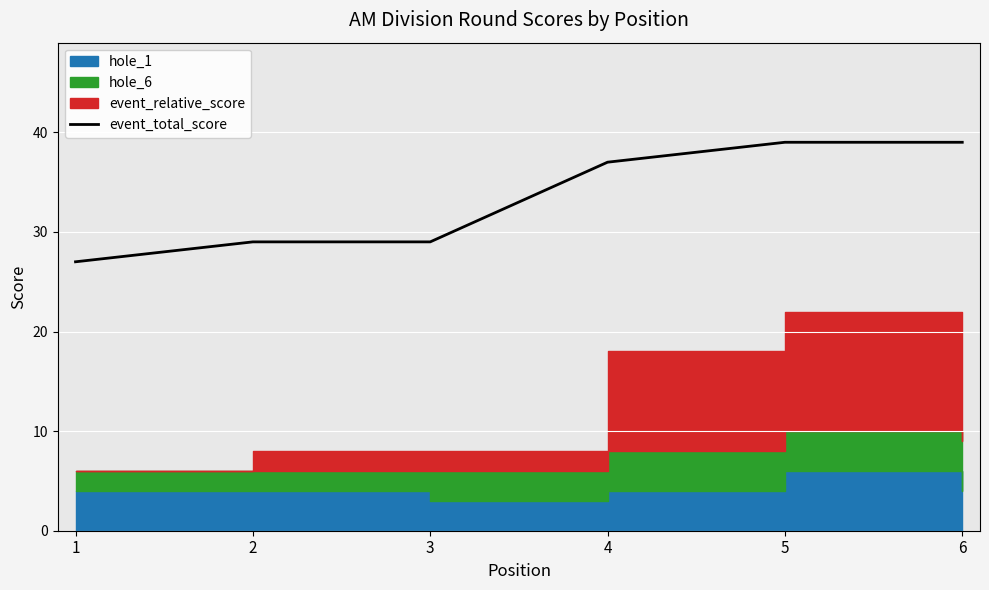

What is the highest value of the event_total_score series?

39